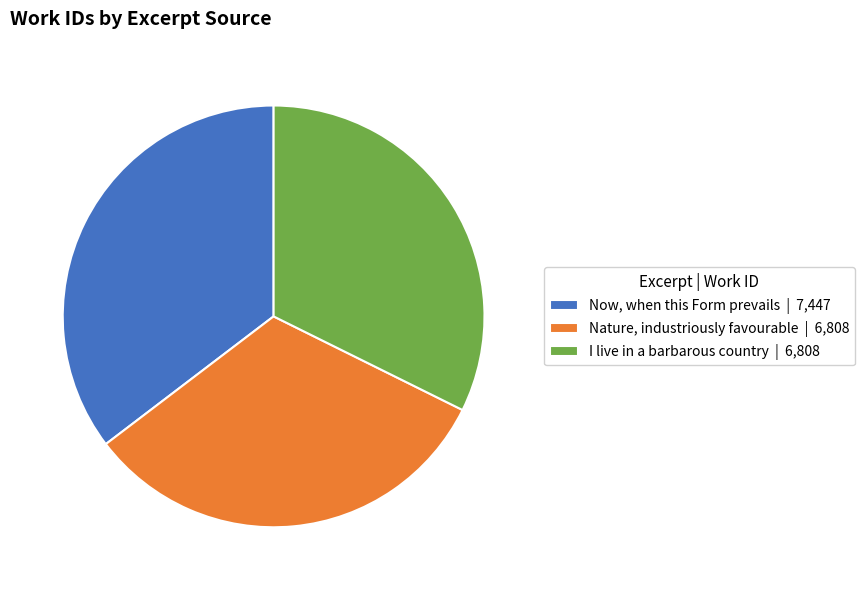

Is there a majority slice in this chart?

No